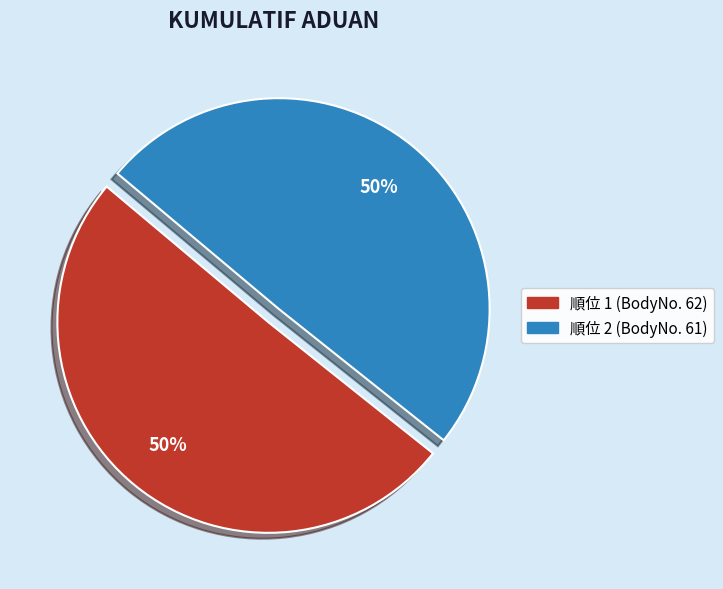

To the nearest percent, what is the average slice percentage?

50%